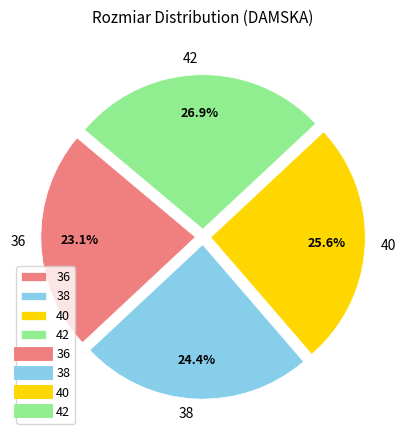

The 38 slice represents 33% of the pie. True or false?

False